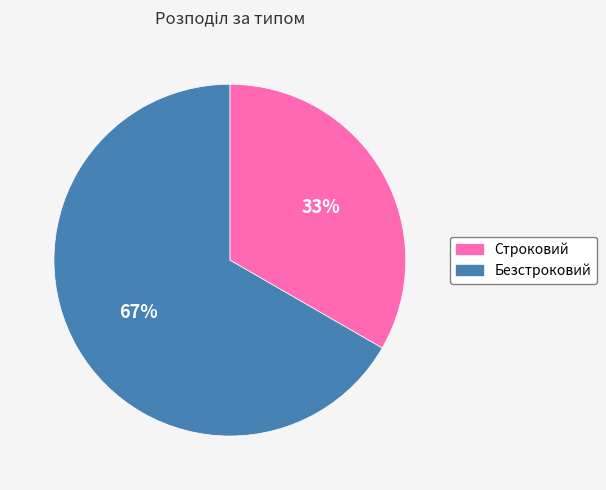

Which category has the smallest portion of the pie?

Строковий